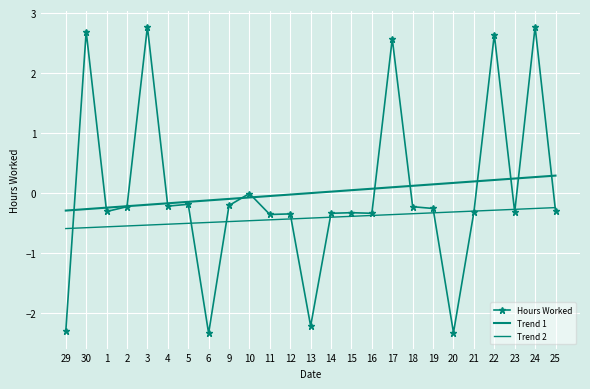

What are all the series names shown in the legend?

Hours Worked, Trend 1, Trend 2